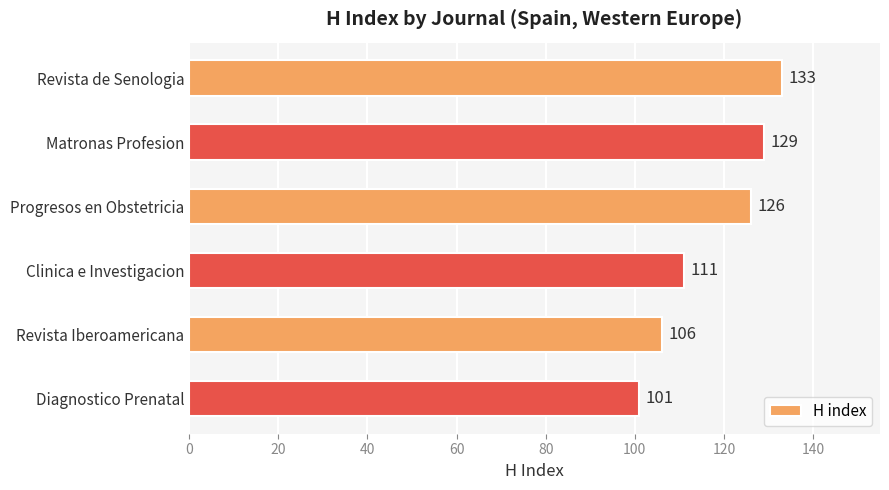

What is the average value?

118